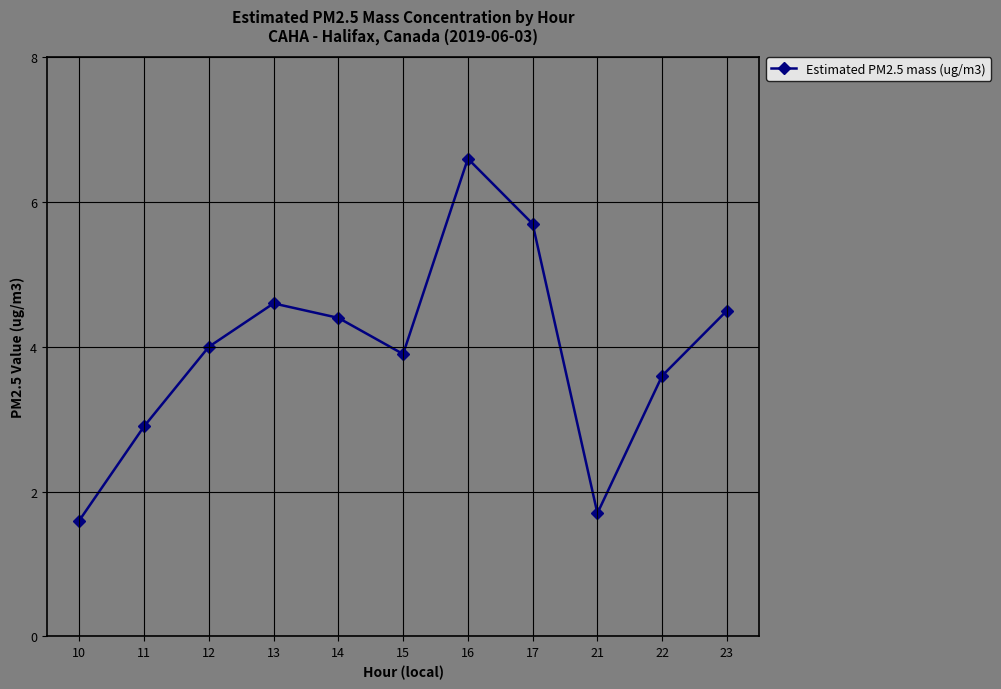

Read the value at 23.

4.5